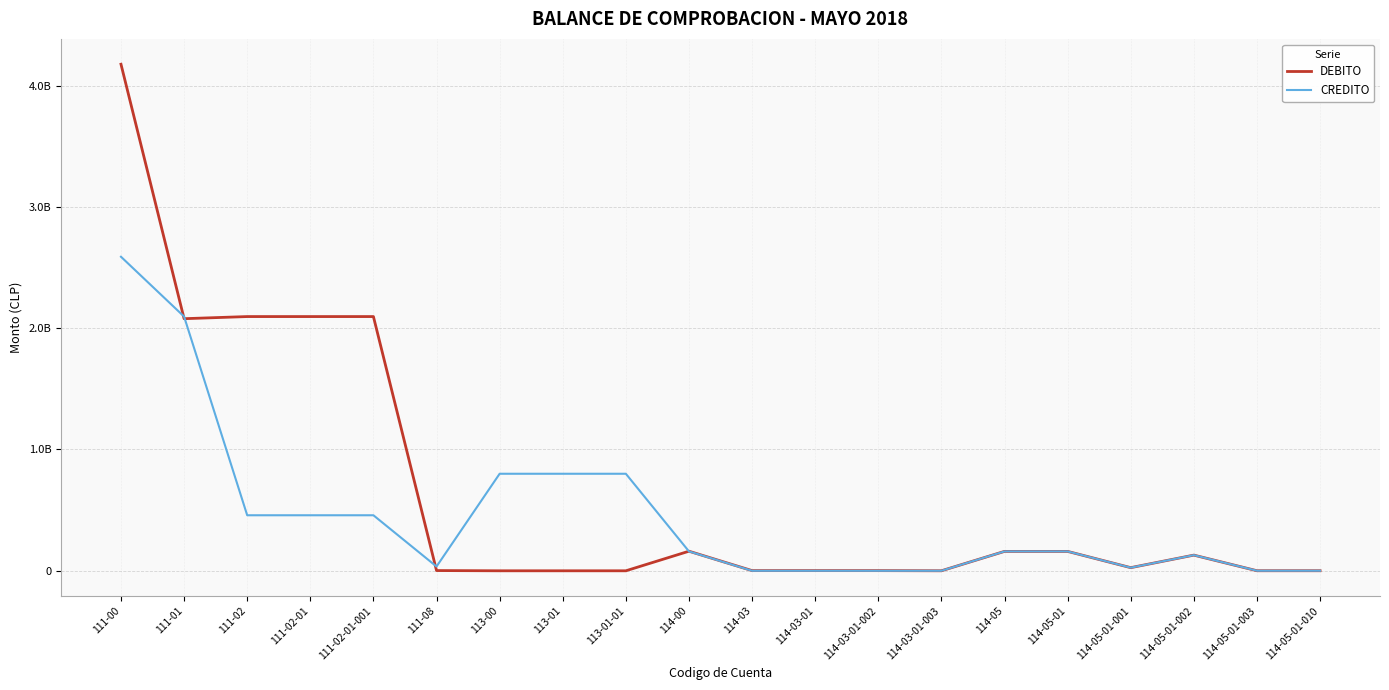

In DEBITO, how many points are lower than both neighbors (excluding endpoints)?

4